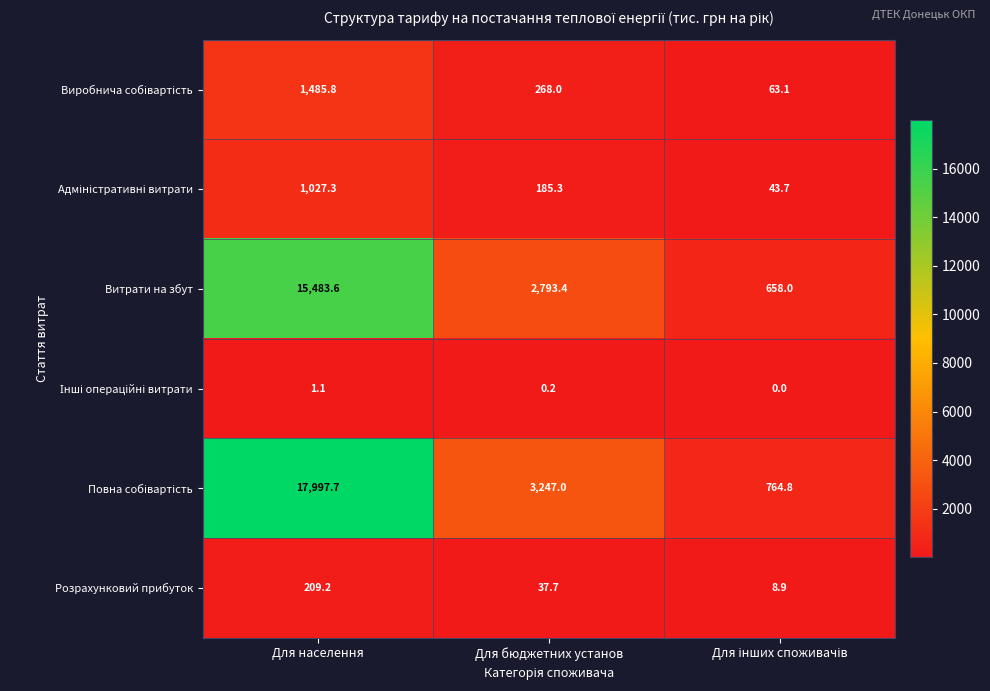

Which category has the highest value across all series?

Для населення